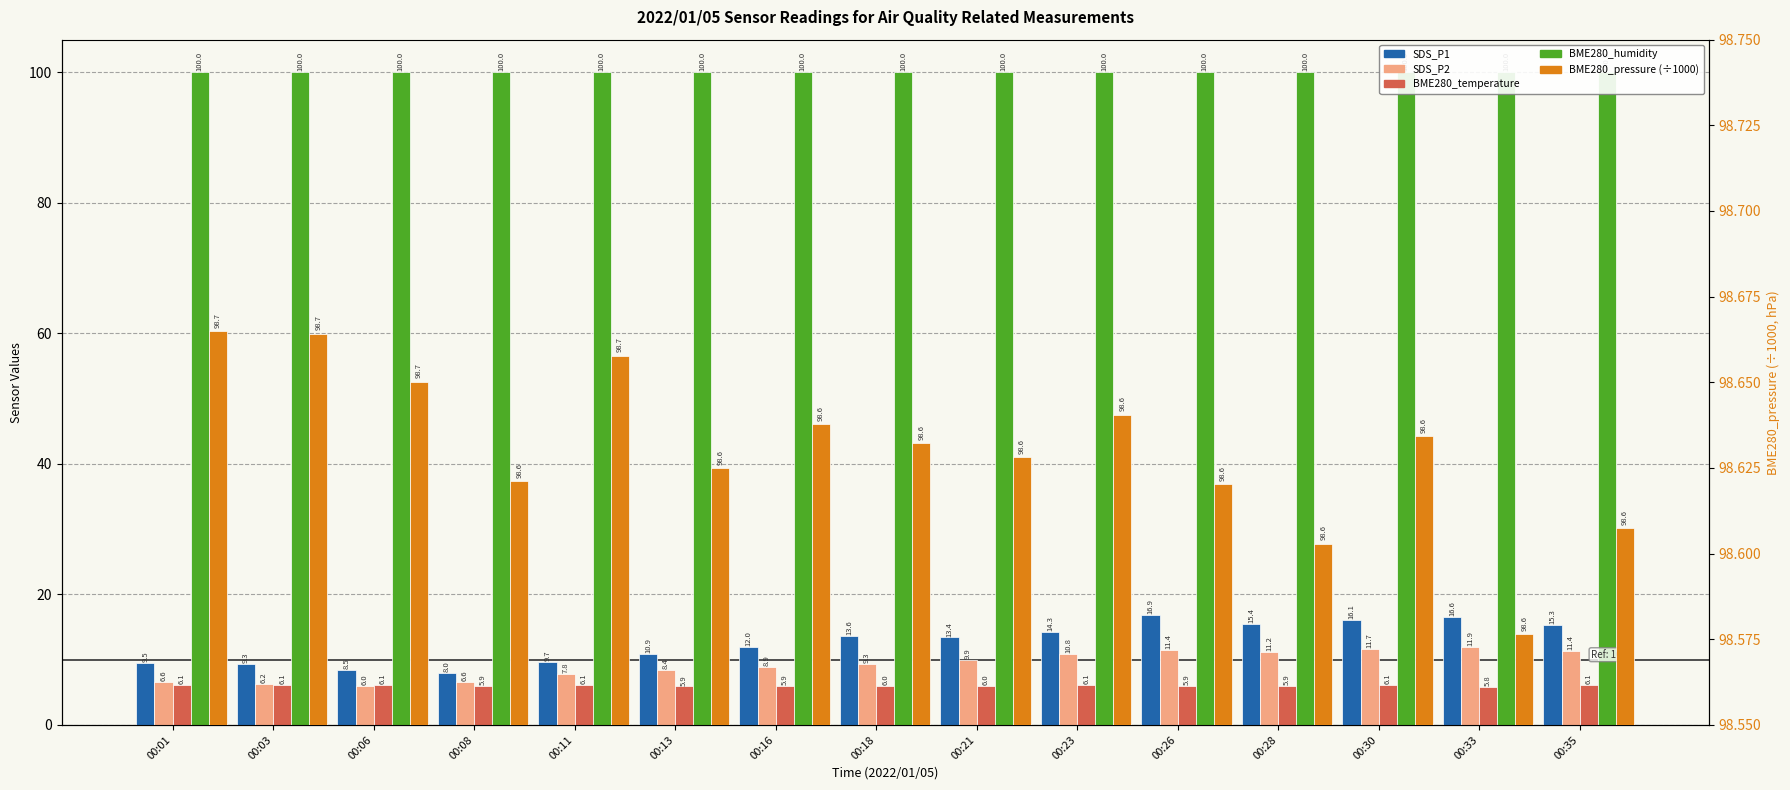

Between 00:30 and 00:26, which is larger?

00:26